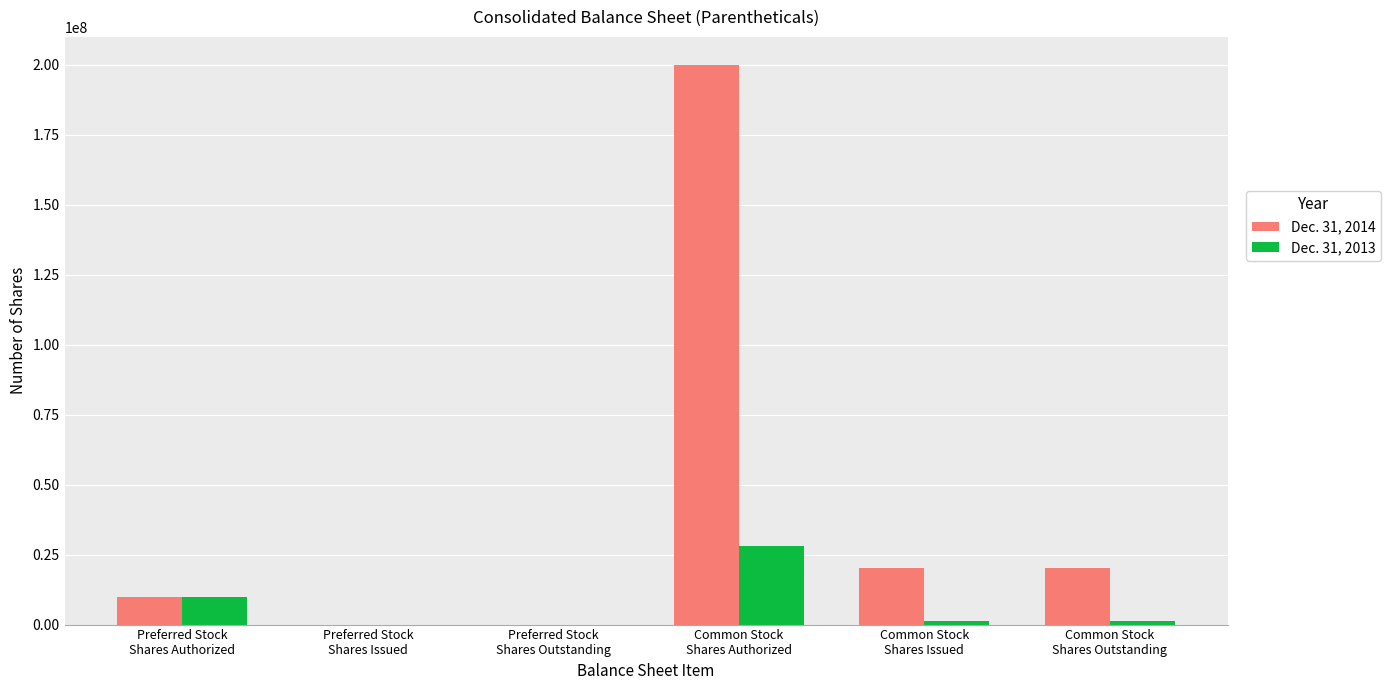

Which series has the largest total across all categories?

Dec. 31, 2014